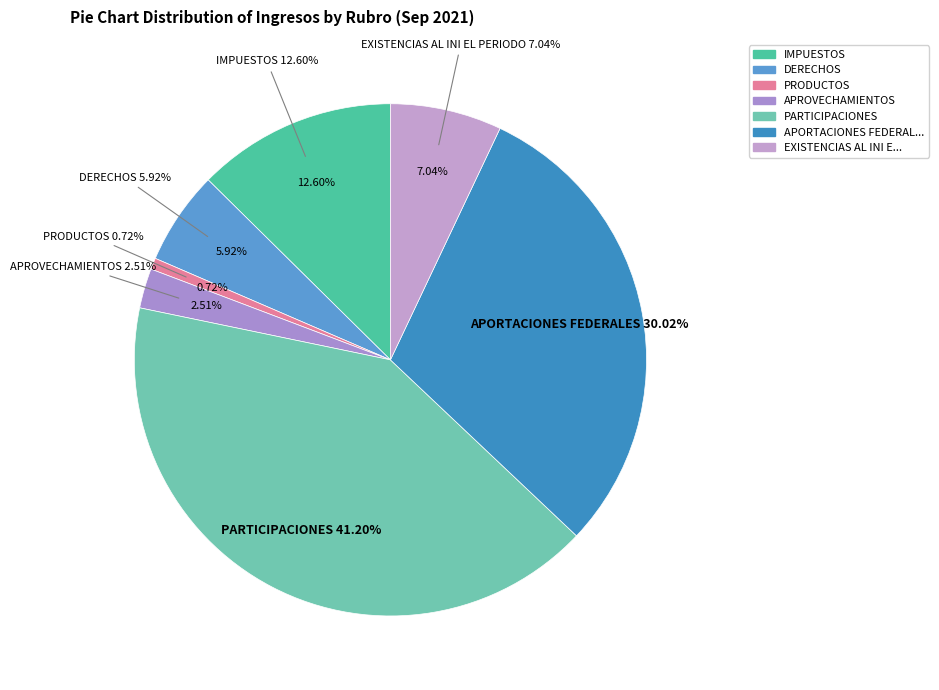

What percentage is the PARTICIPACIONES slice, to the nearest percent?

41%